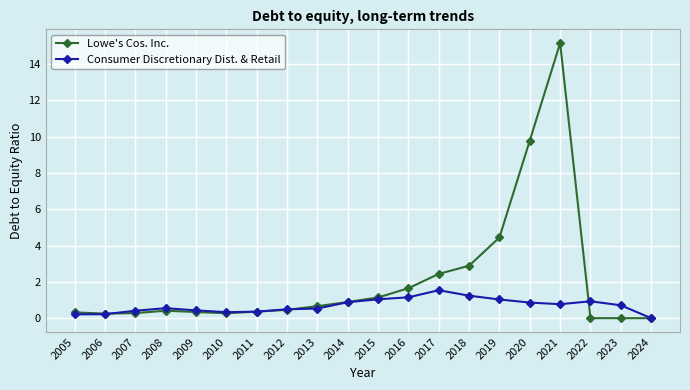

Rank the series at 2021 from lowest to highest value.

Consumer Discretionary Dist. & Retail, Lowe's Cos. Inc.